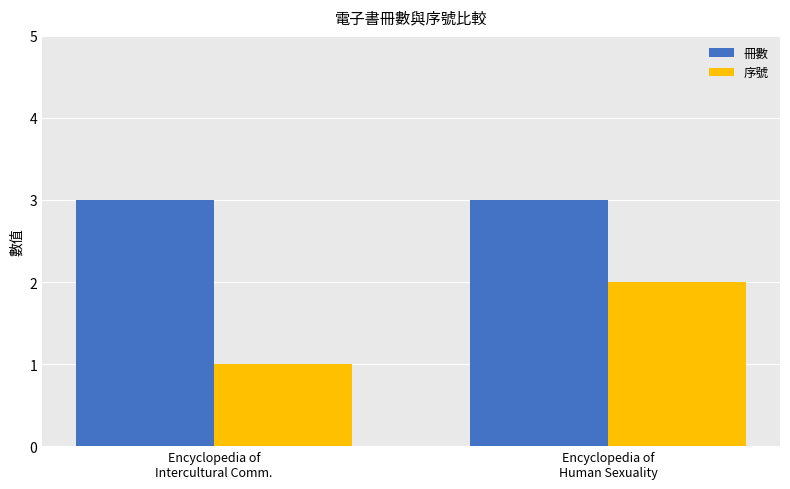

Which series has the largest range (max minus min)?

序號